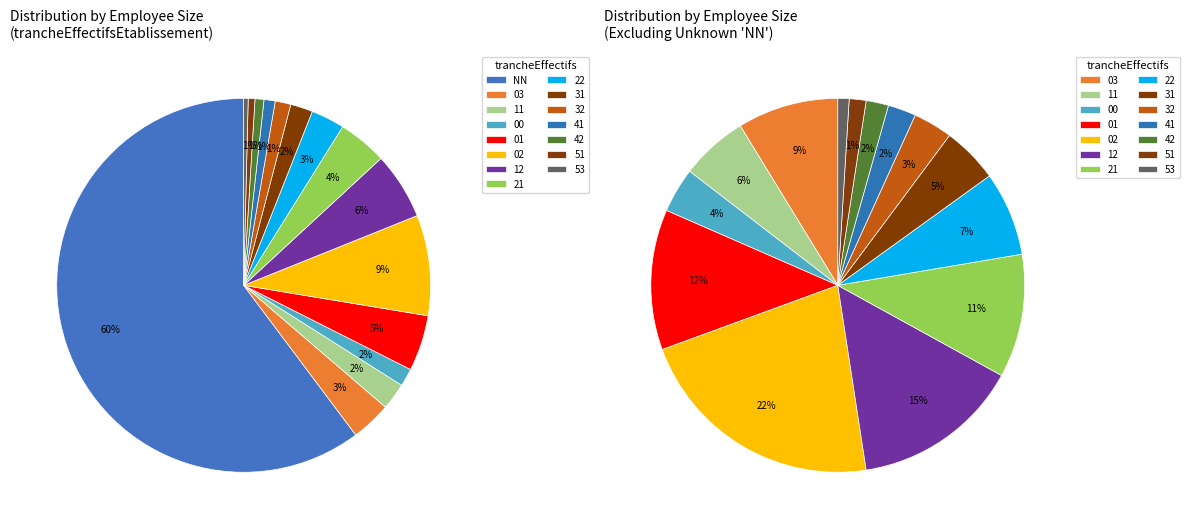

True or false: 53 accounts for 12% of the total.

False